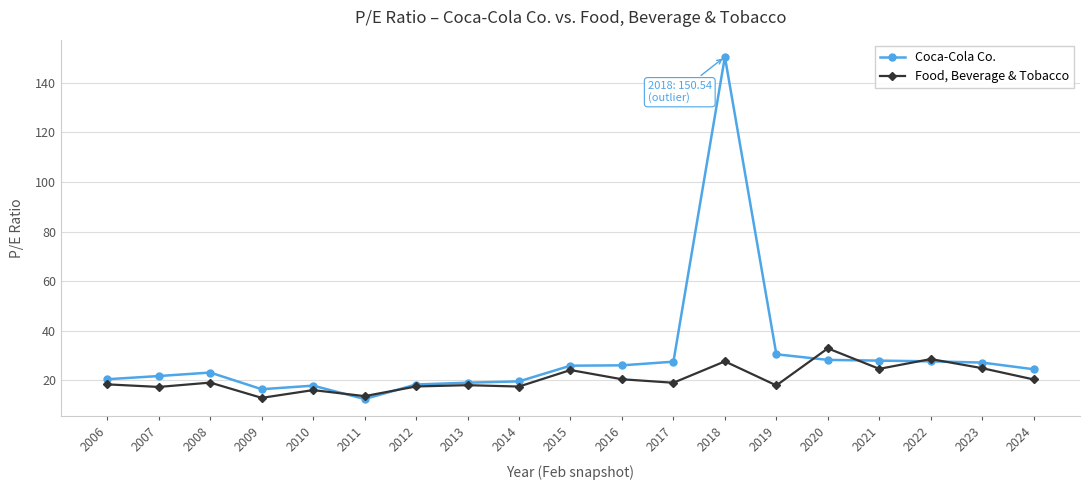

How many lines are shown in the chart?

2